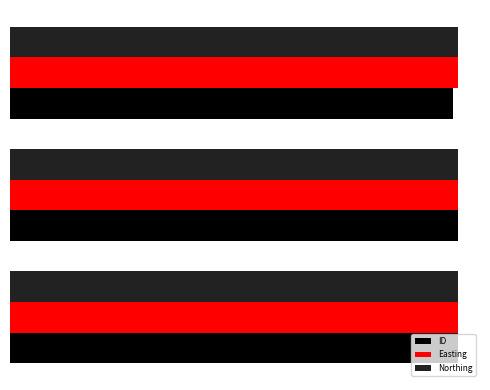

What are all the series names shown in the legend?

ID, Easting, Northing